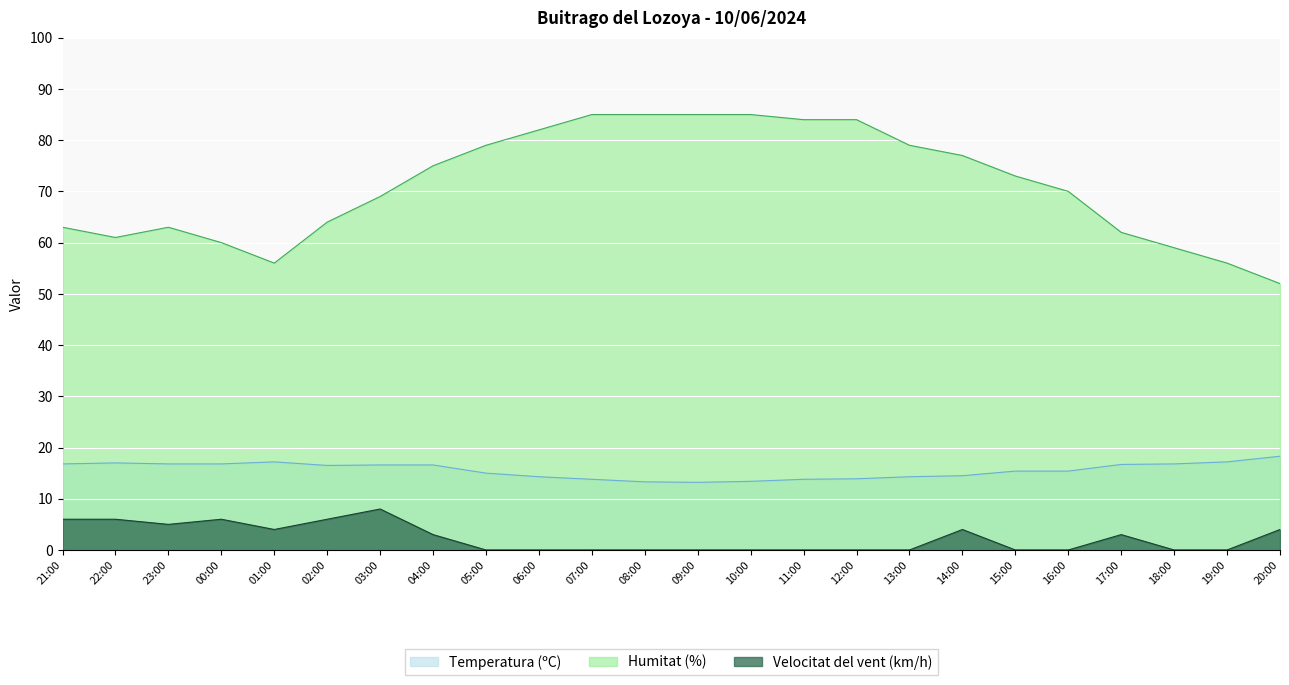

What is the spread (max minus min) of values at 10:00?

85.0